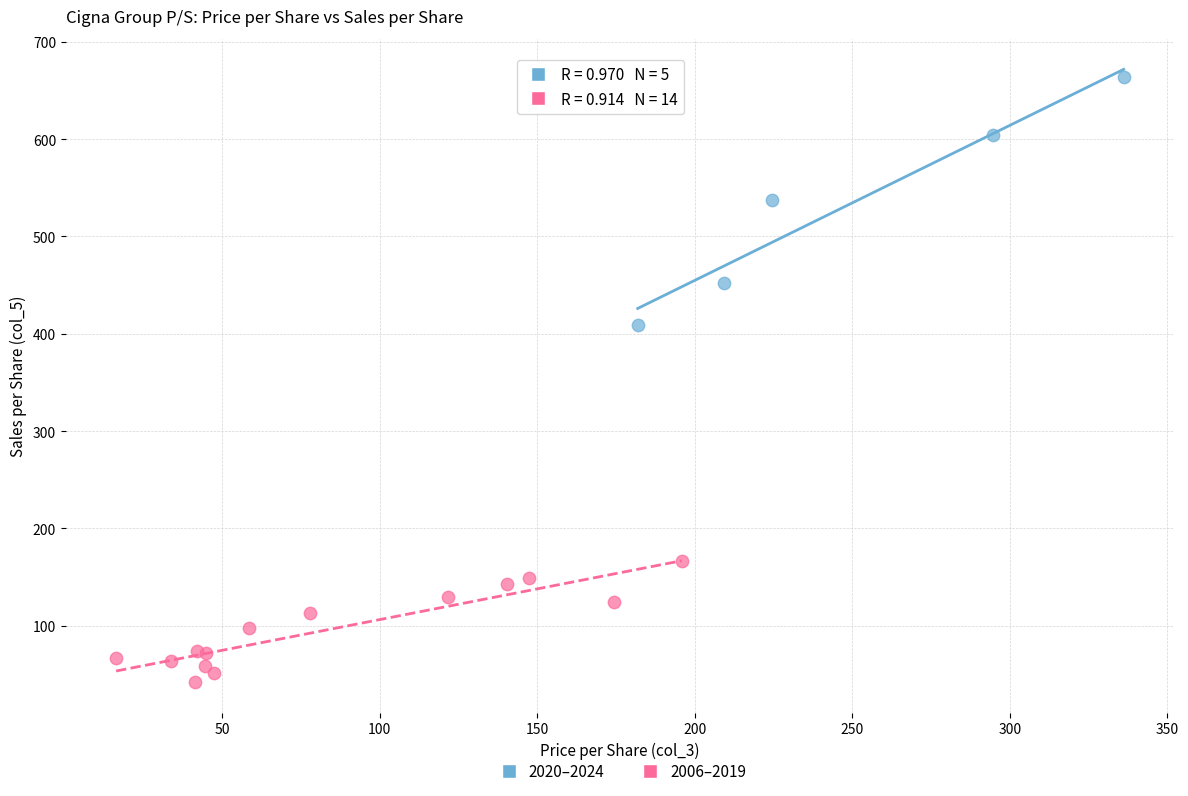

Which series reaches the maximum Y coordinate?

2020–2024